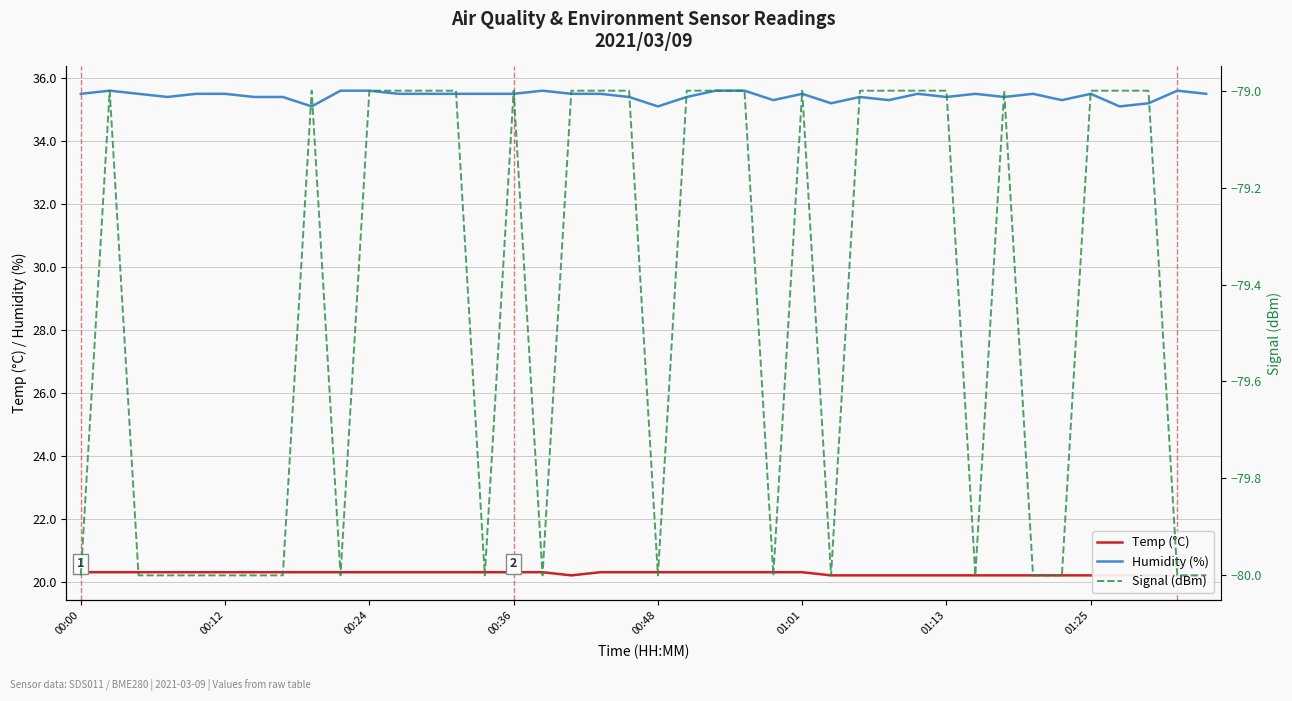

What is the value of the Temp (°C) point at the 24th from the left?

20.3